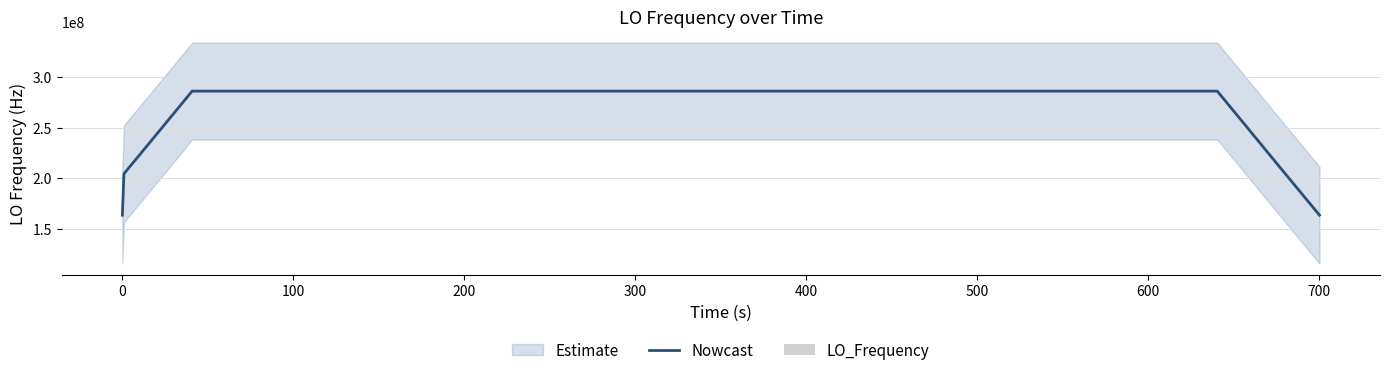

What is the maximum value for Nowcast?

286047007.7